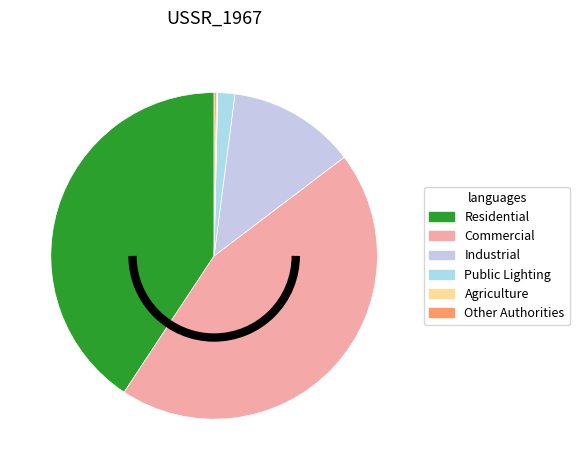

To the nearest percent, what is the difference between the Public Lighting and Residential slice percentages?

39%